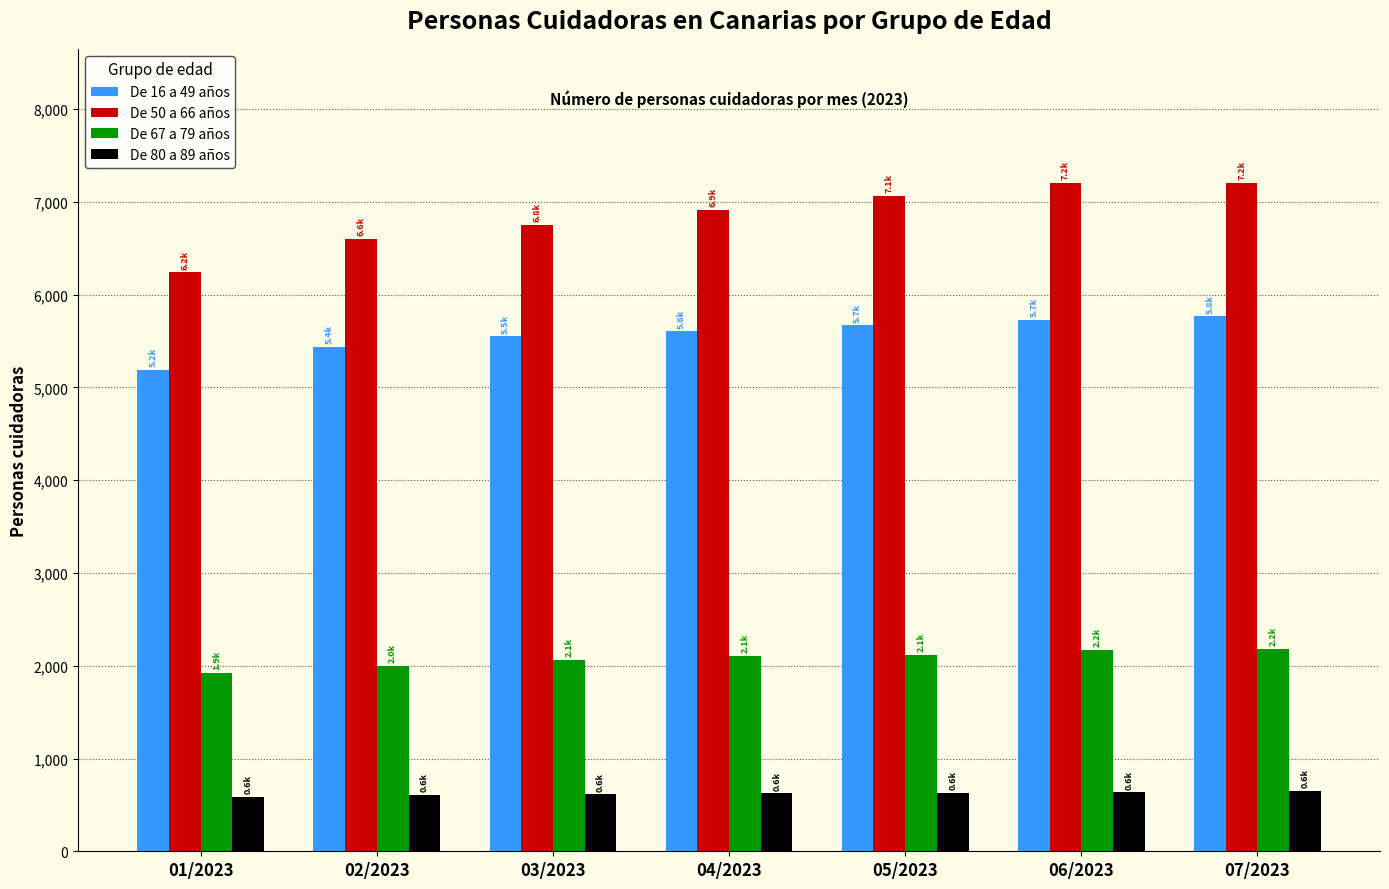

What is the sum of all De 16 a 49 años values?

38947